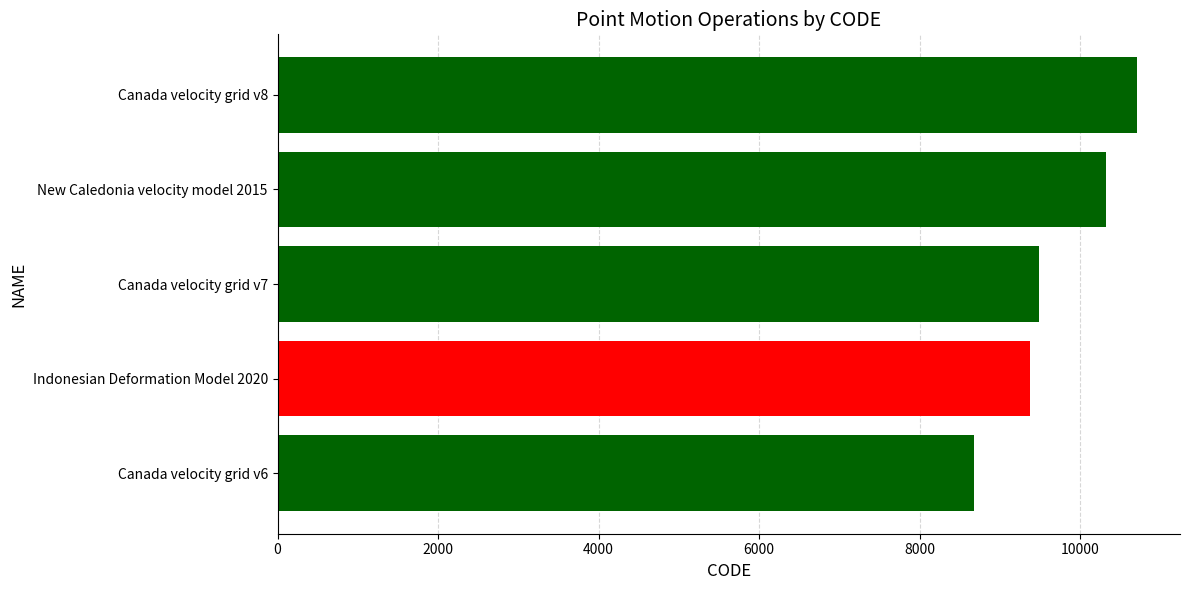

At which category does the chart reach its peak across all series?

Canada velocity grid v8